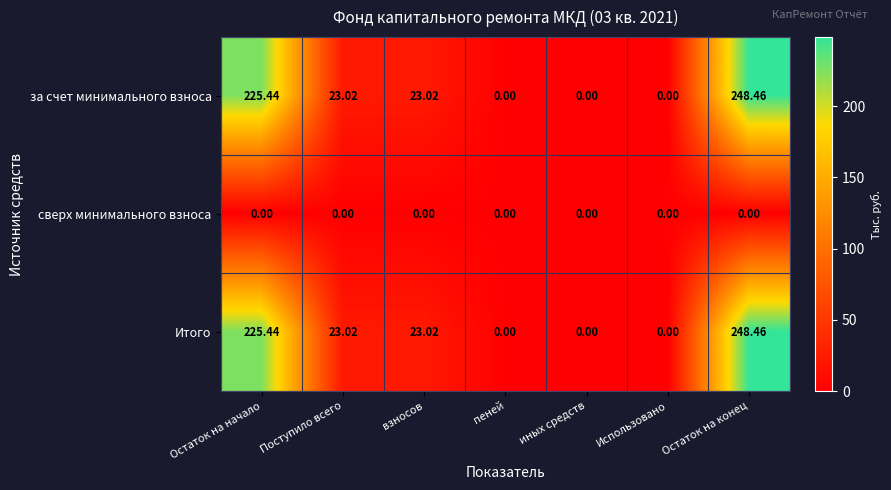

Which label corresponds to the largest value in the chart?

Остаток на конец